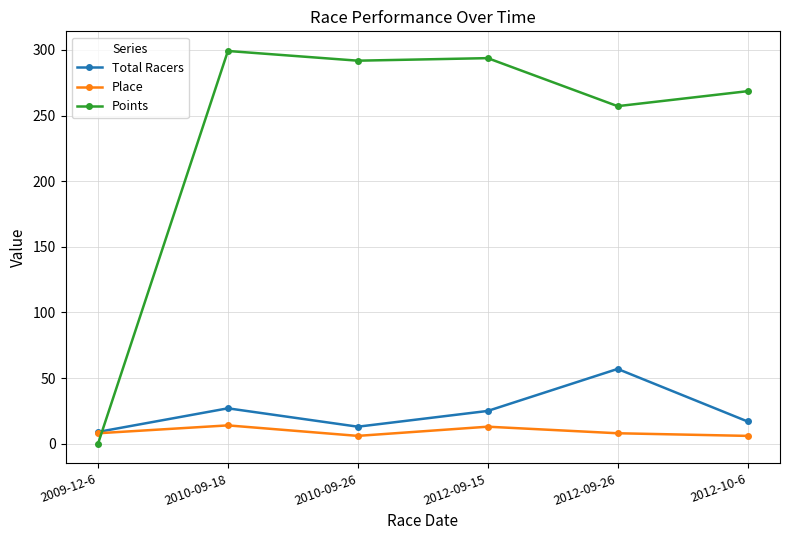

At 2012-09-26, list the series in order from largest to smallest.

Points, Total Racers, Place